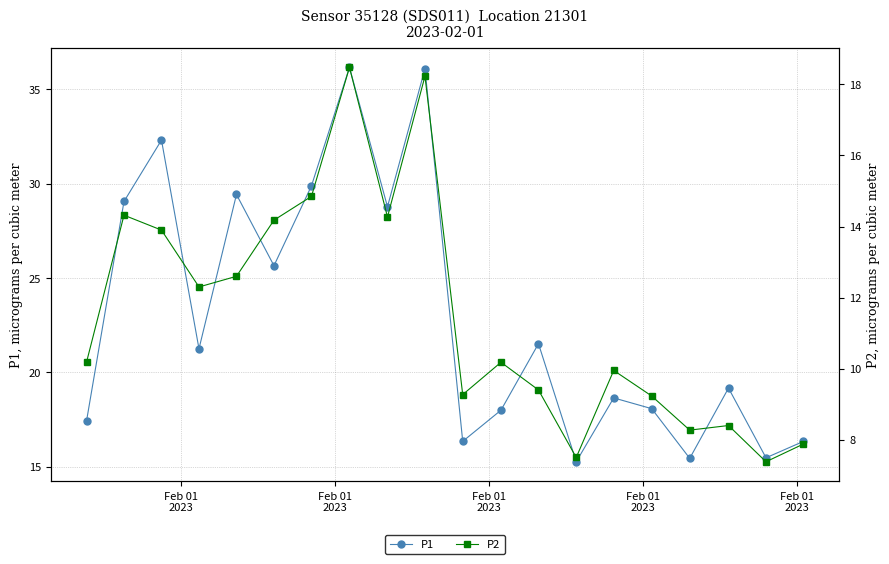

What is the lowest value of the P1 series?

15.3